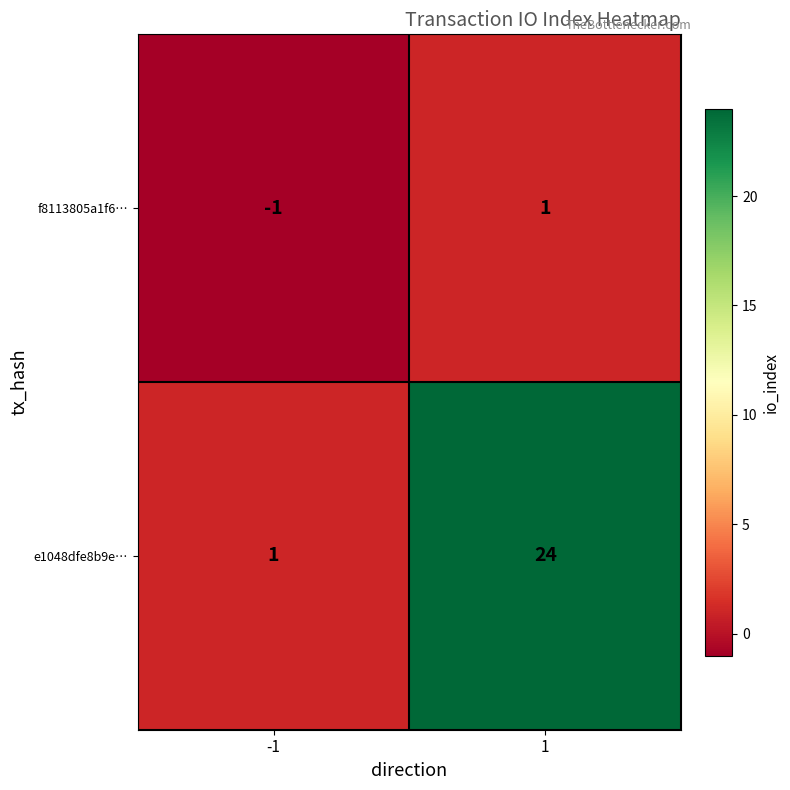

Between -1 and 1, which series saw the biggest shift?

e1048dfe8b9e…